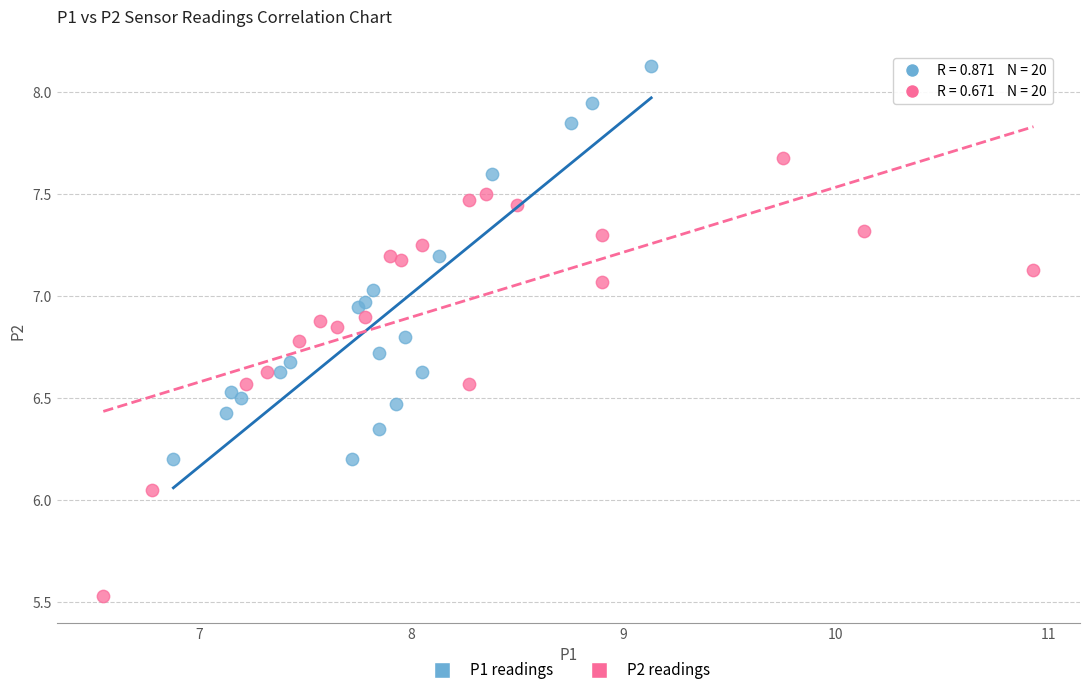

Which series contains the lowest Y value?

P2 readings